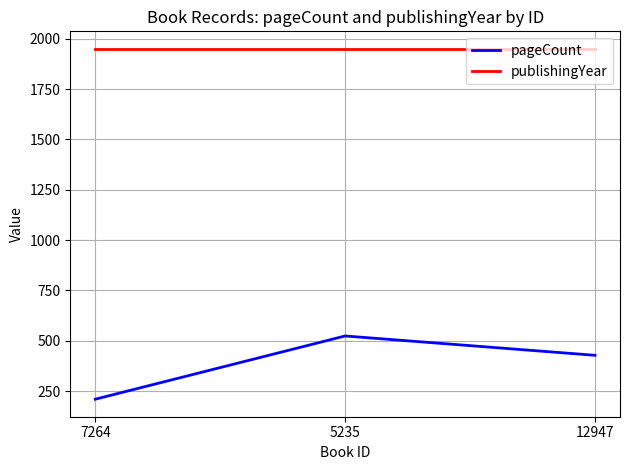

Rank the series by their maximum value, from highest to lowest.

publishingYear, pageCount